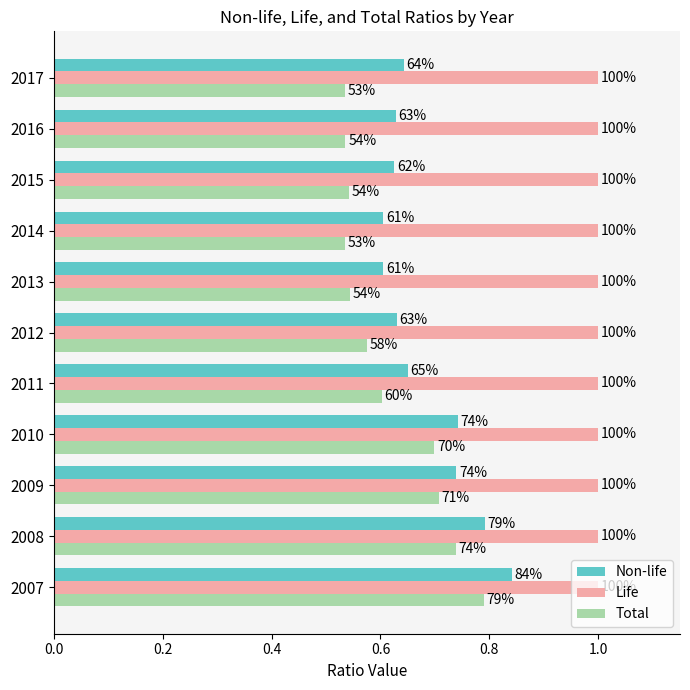

What are all the series names shown in the legend?

Non-life, Life, Total